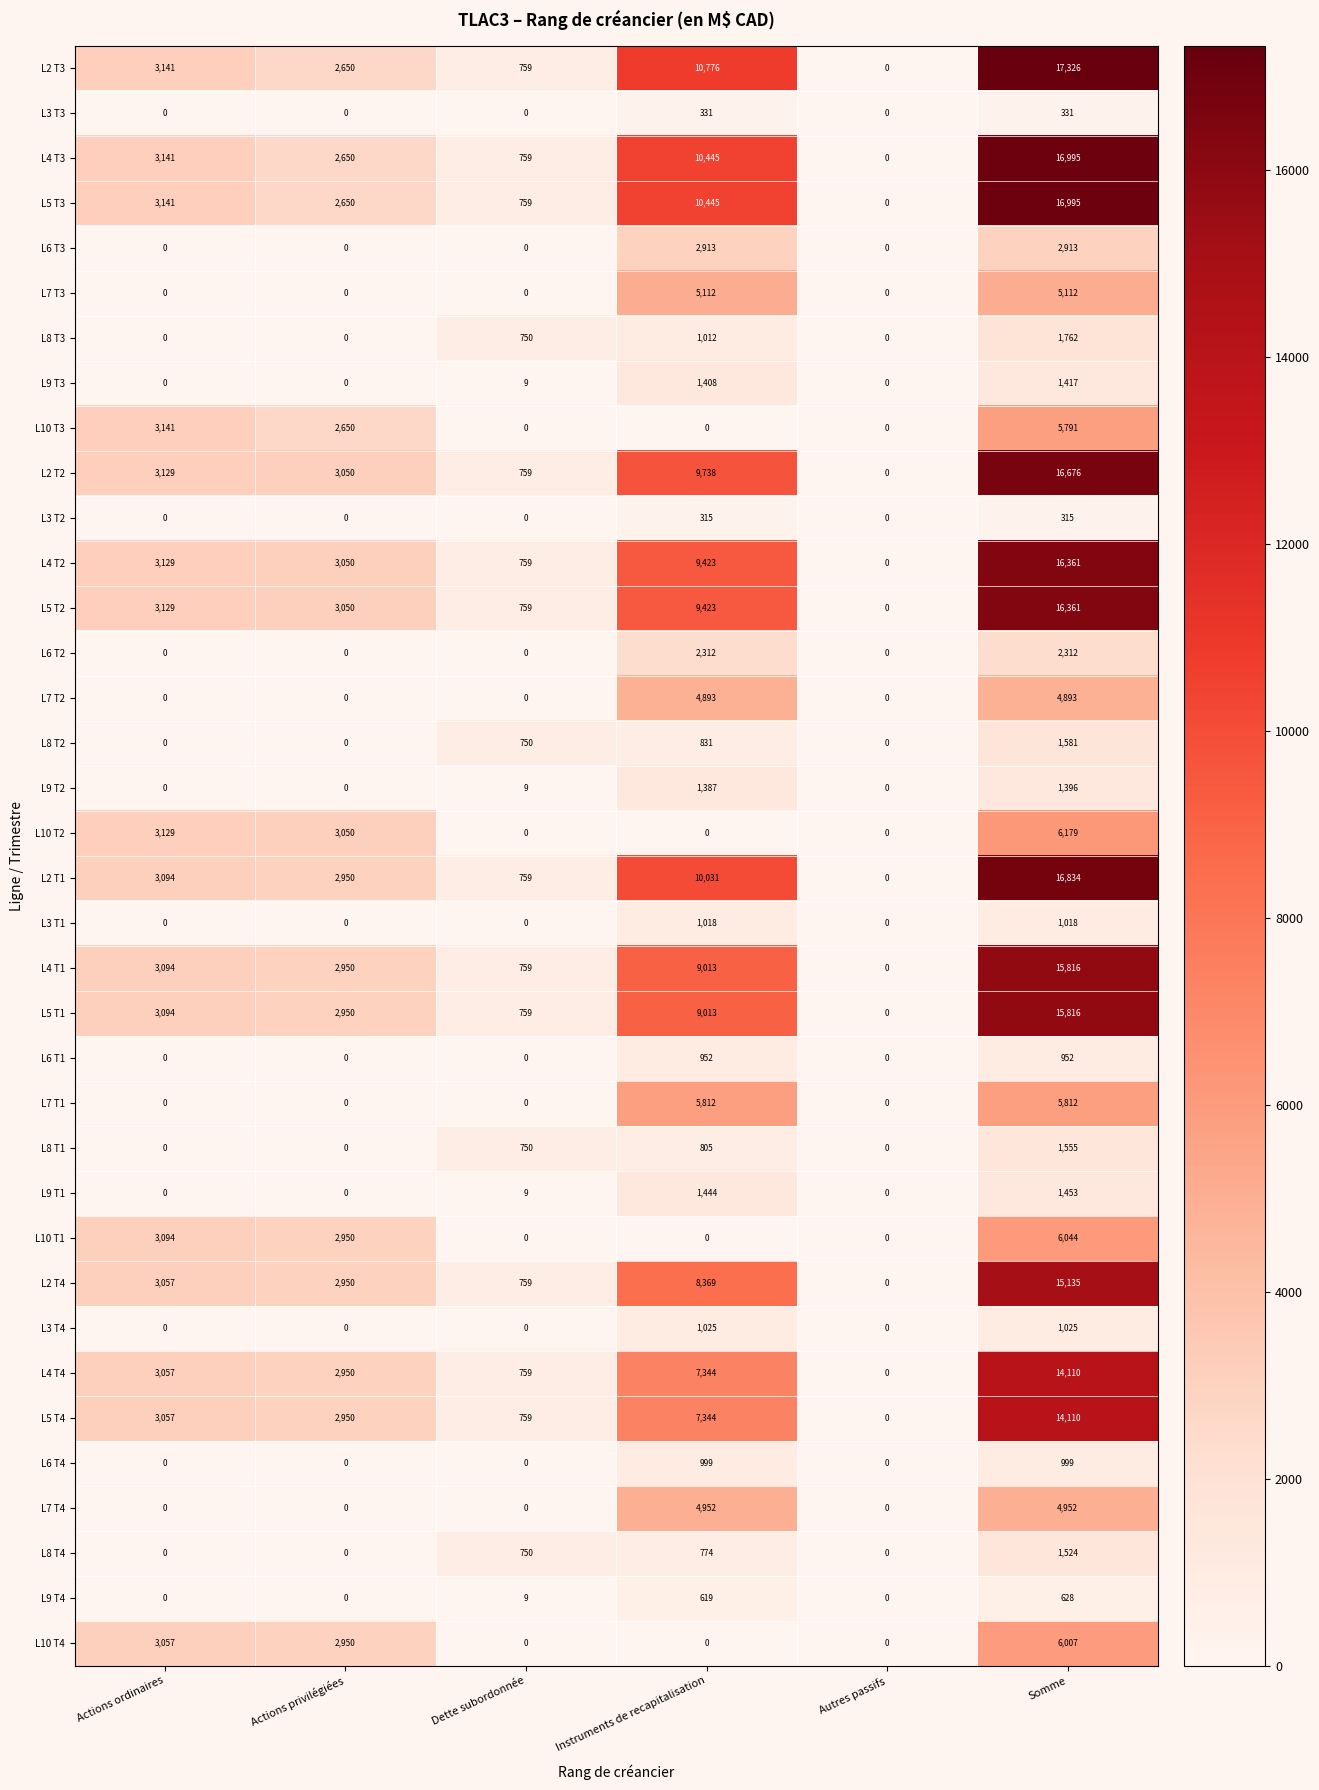

Count the number of categories in the chart.

6